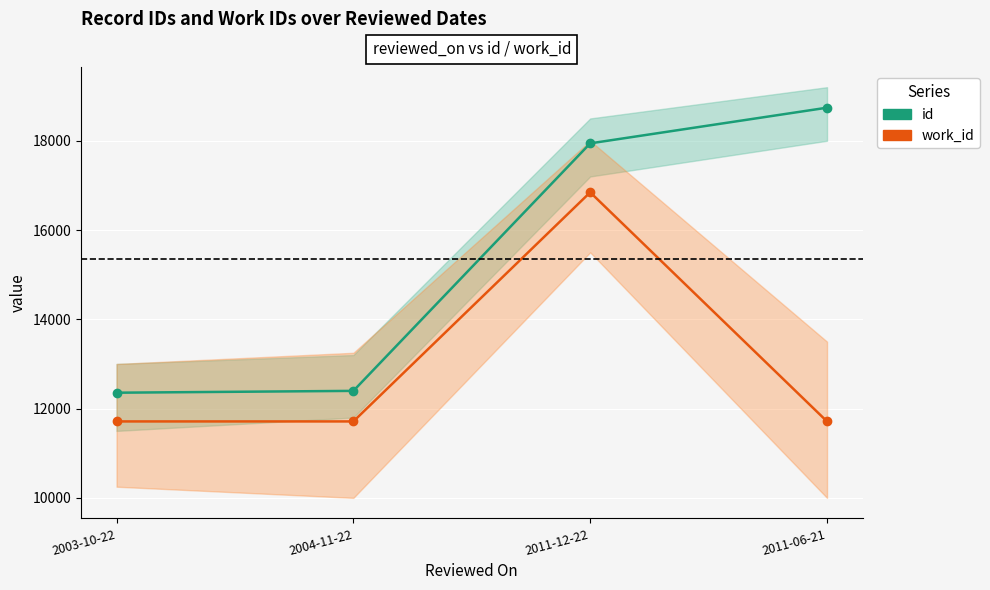

List the series in order of their overall mean, highest first.

id, work_id